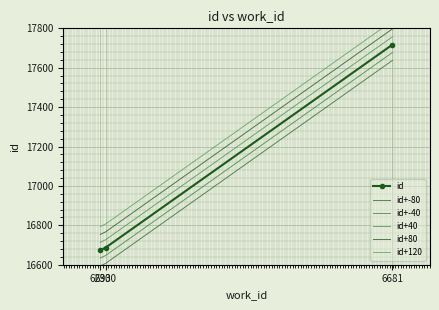

How many data points in id+40 are above 16727?

1